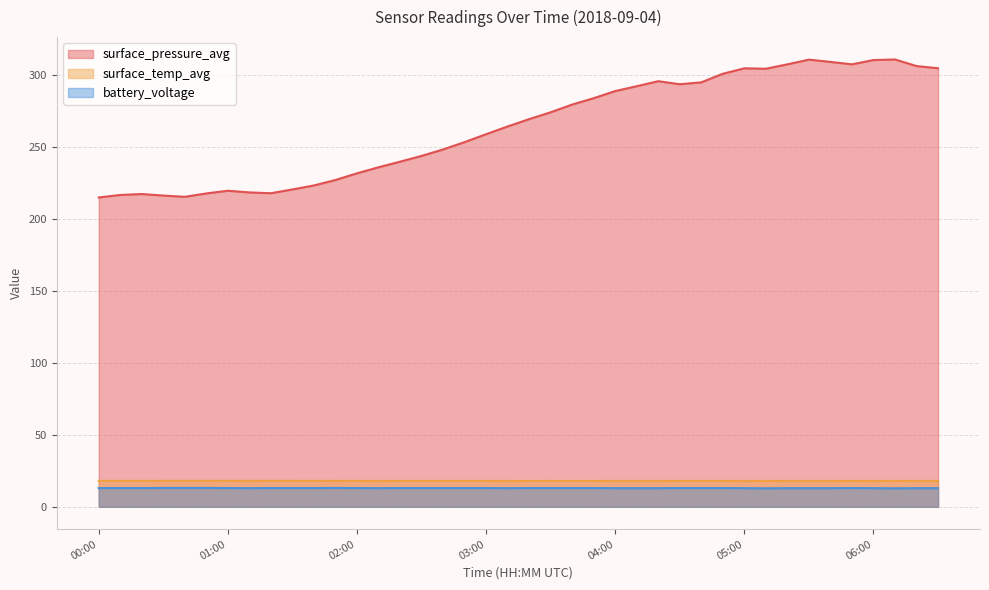

List the series in order of their peak value, highest first.

surface_pressure_avg, surface_temp_avg, battery_voltage